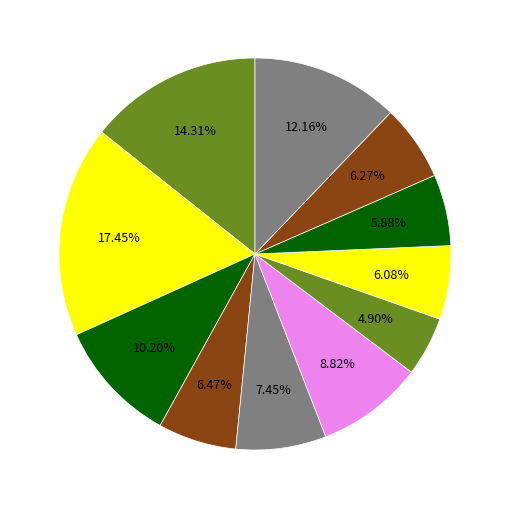

To the nearest percent, what is the difference between the largest and smallest slice percentages?

13%